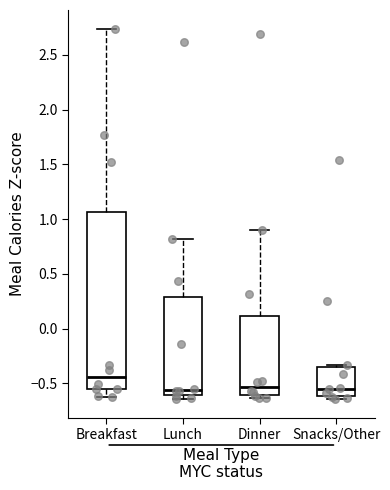

Reading left to right, read every box against the y-axis: the position of its median line, the range the box covers, and the ends of its whiskers. The values are not printed on the chart, so give them approximately, as read against the axis.

Breakfast: median -0.45, box -0.55 to 1.05, whiskers -0.60 to 2.75
Lunch: median -0.55, box -0.60 to 0.30, whiskers -0.65 to 0.80
Dinner: median -0.55, box -0.60 to 0.10, whiskers -0.65 to 0.90
Snacks/Other: median -0.55, box -0.60 to -0.35, whiskers -0.65 to -0.35 (just above the box's upper edge)